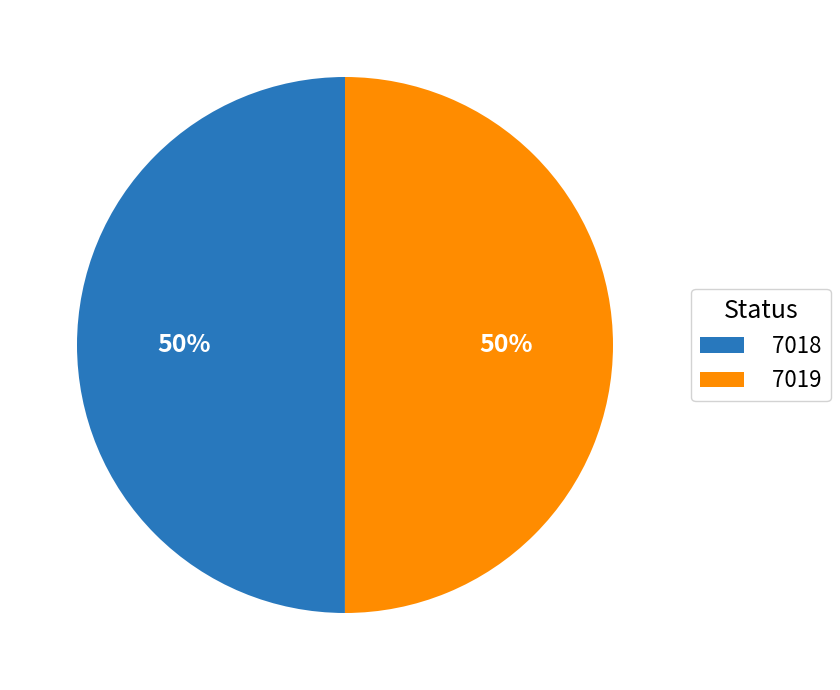

What is the ratio of the value at 7019 to the value at 7018?

1.0